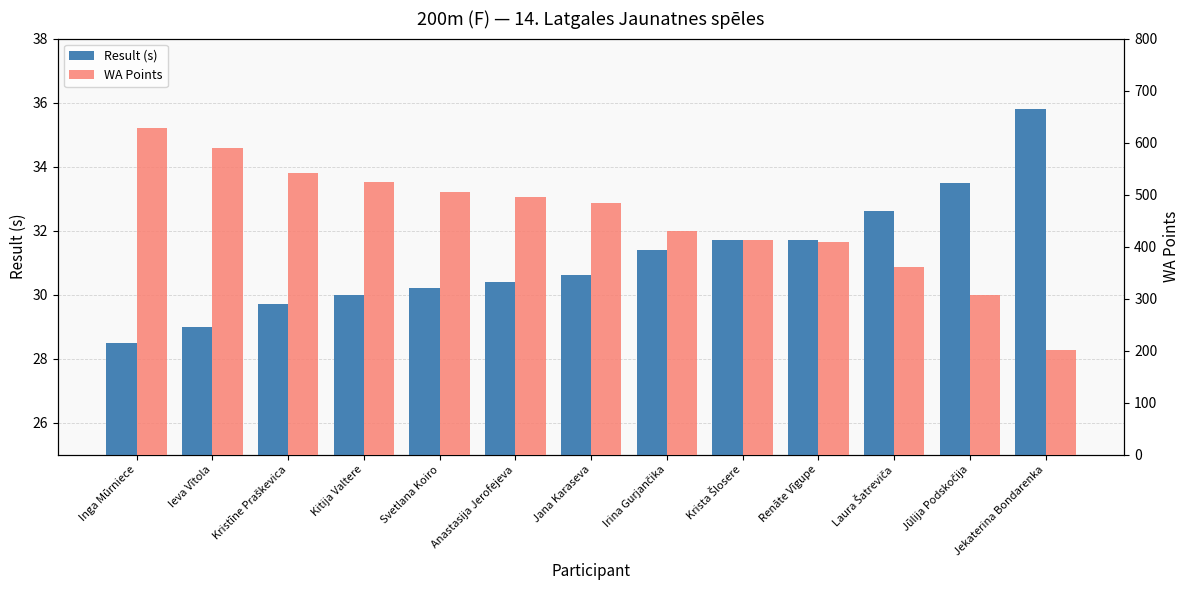

What is the label of the 1st bar from the left?

Inga Mūrniece